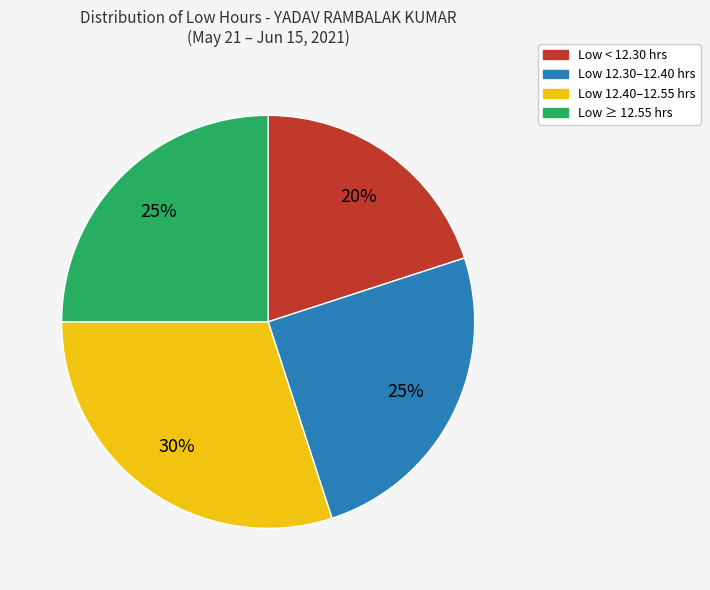

To the nearest percent, what is the difference between the largest and smallest slice percentages?

10%